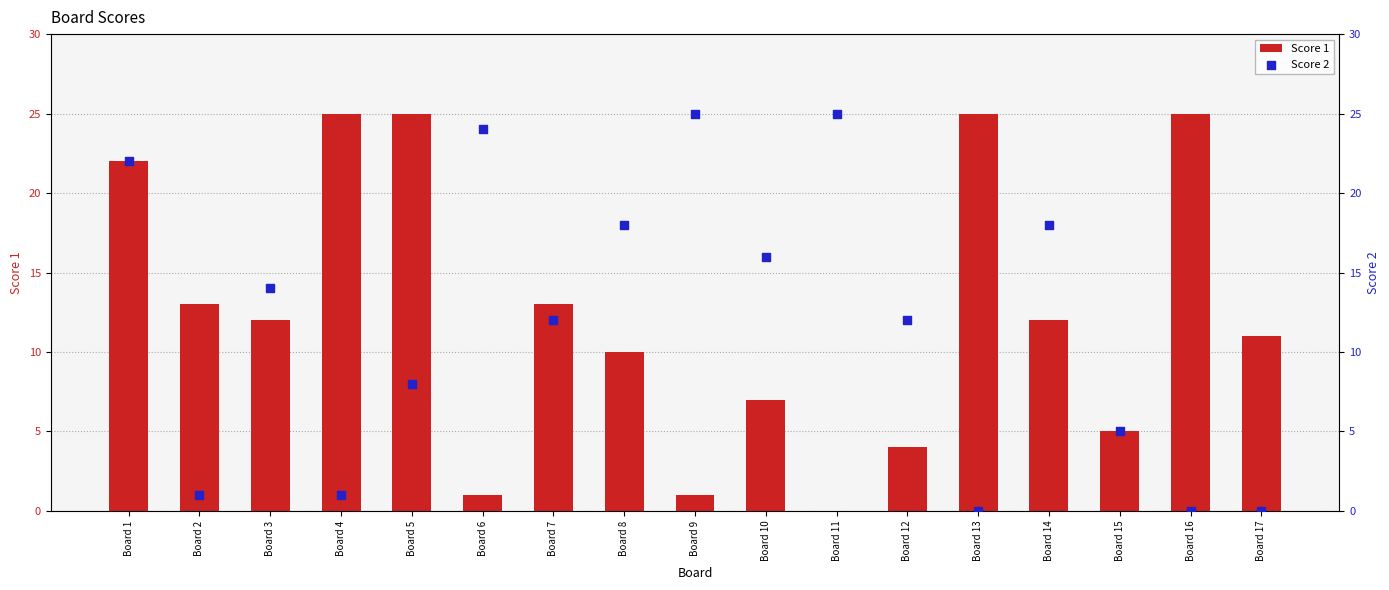

What are all the series names shown in the legend?

Score 1, Score 2